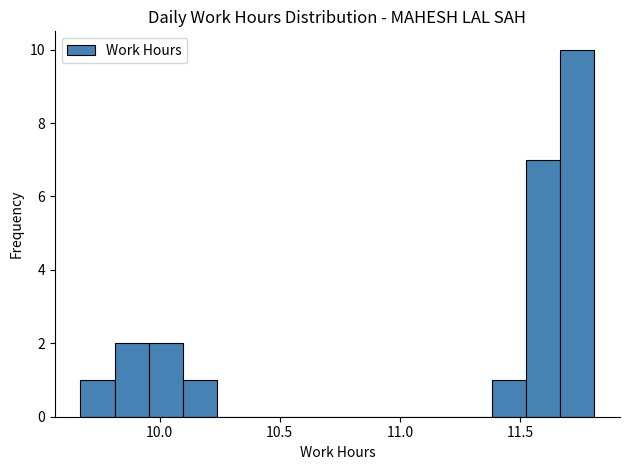

Around what value on the x-axis is the tallest bar? Give the approximate position of its centre, as read against the axis.

11.75